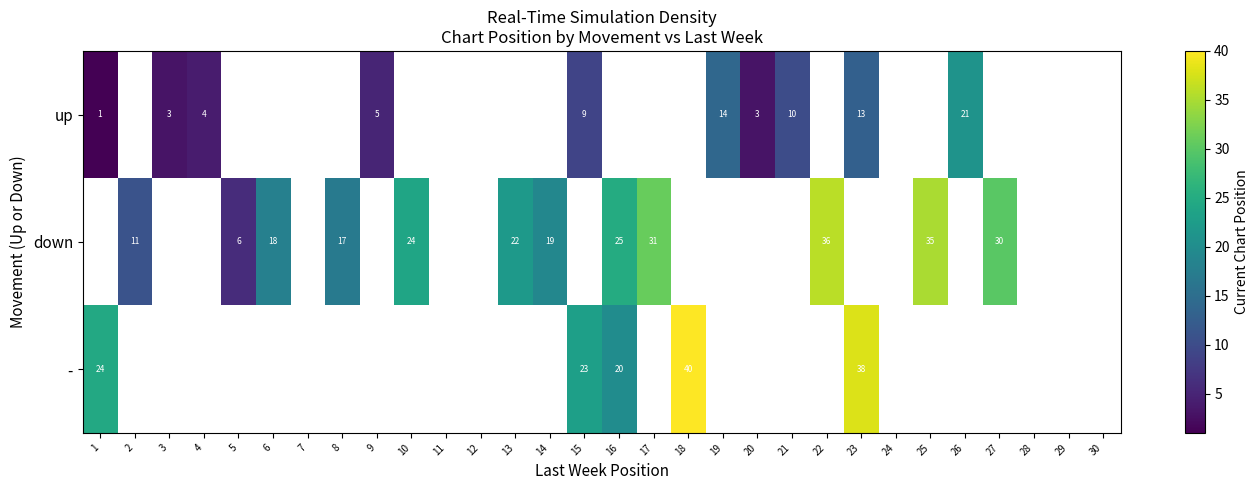

The value of down at 22 is 49. True or false?

False